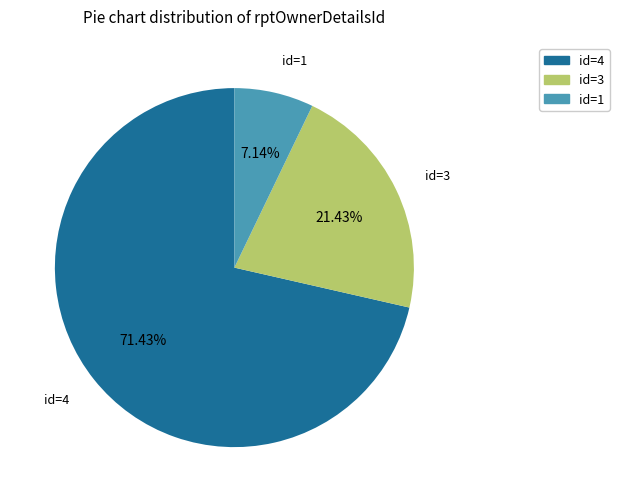

Is there a majority slice in this chart?

Yes